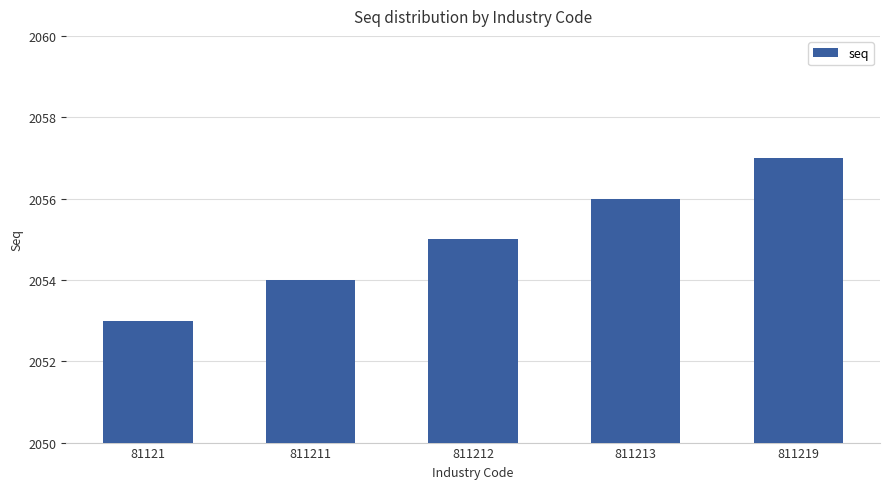

Between 811213 and 811211, which is larger?

811213